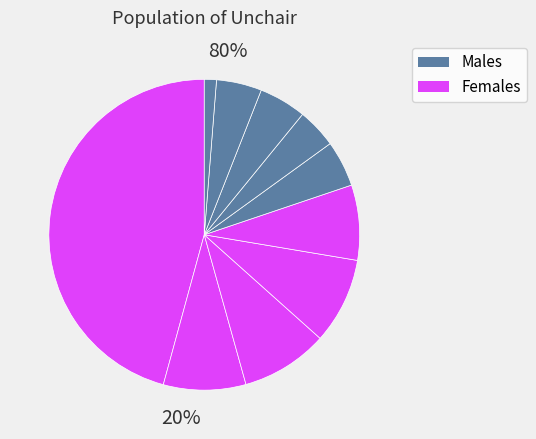

Count the number of slices in the pie.

10